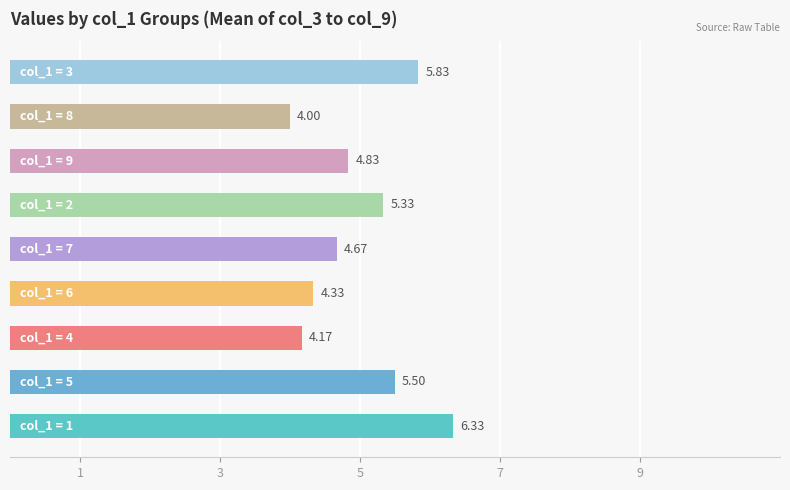

What is the sum of all values?

45.0